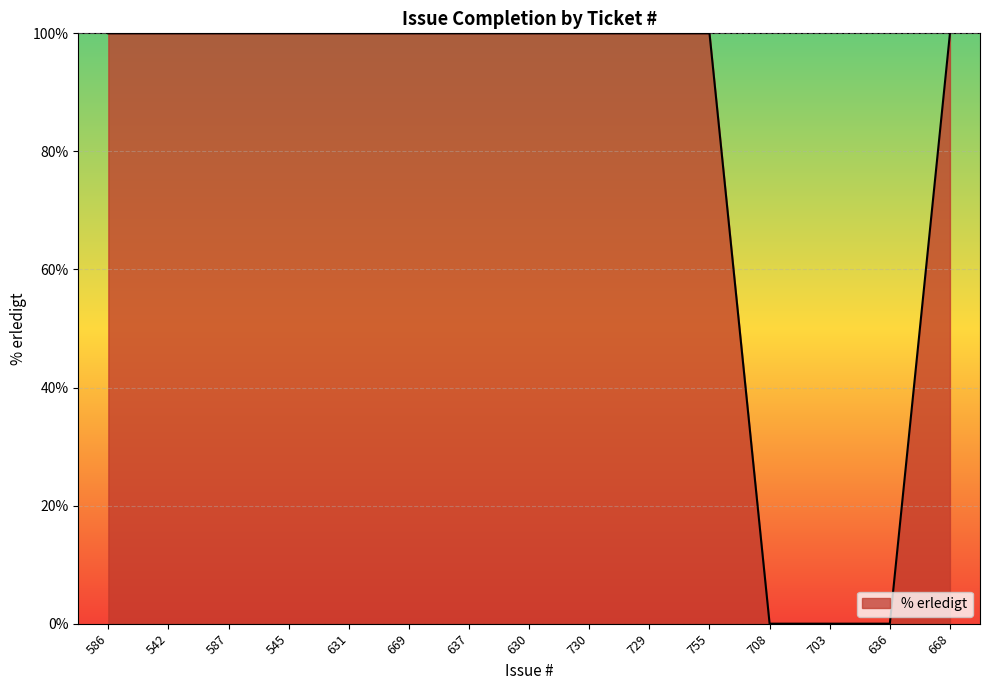

Reading right to left, extract all data points from this chart.

100	0	0	0	100	100	100	100	100	100	100	100	100	100	100